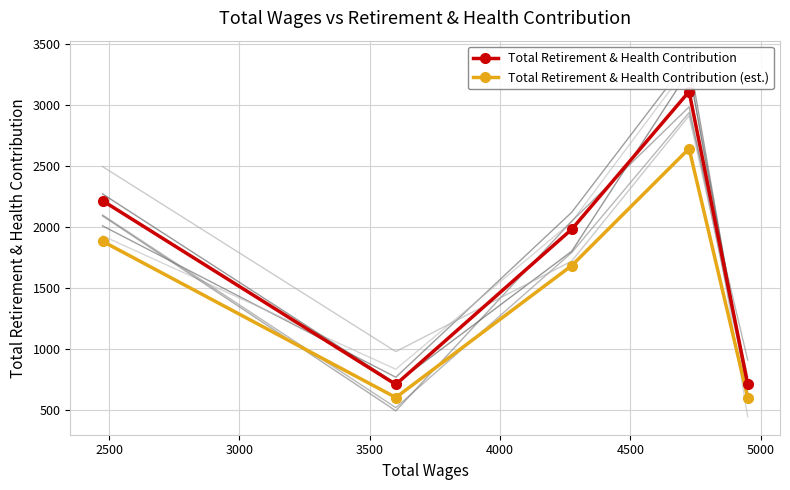

What is the value of the Total Retirement & Health Contribution point at the 1st from the left?

2219.0